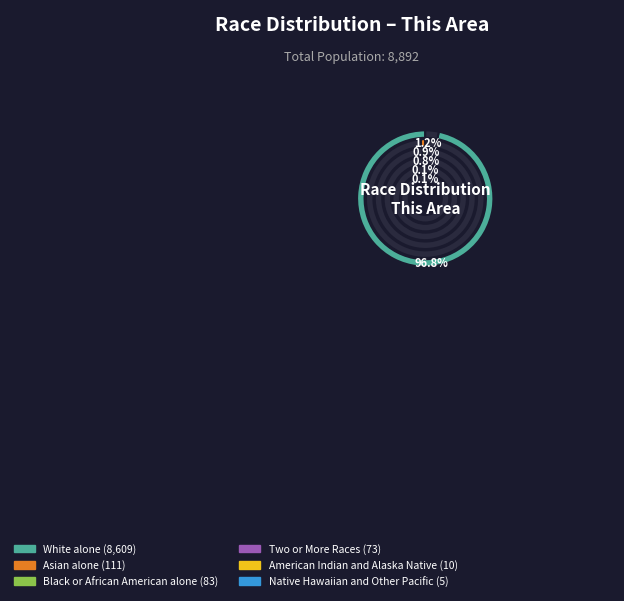

To the nearest percent, what is the difference between the Asian alone and American Indian and Alaska Native slice percentages?

1%